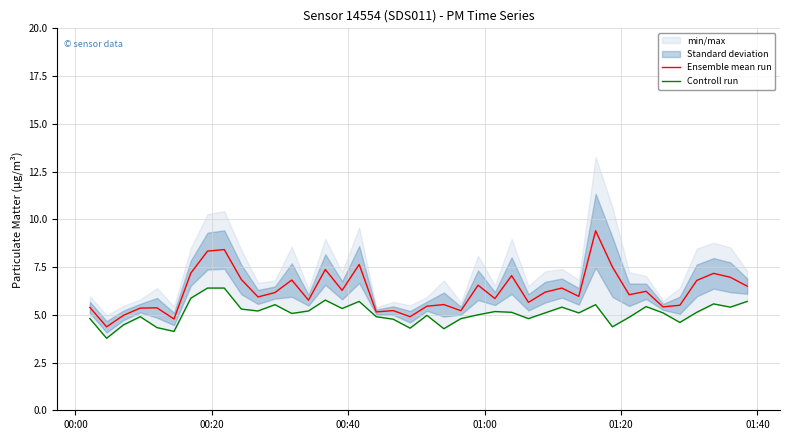

What is the highest value of the Ensemble mean run series?

9.4